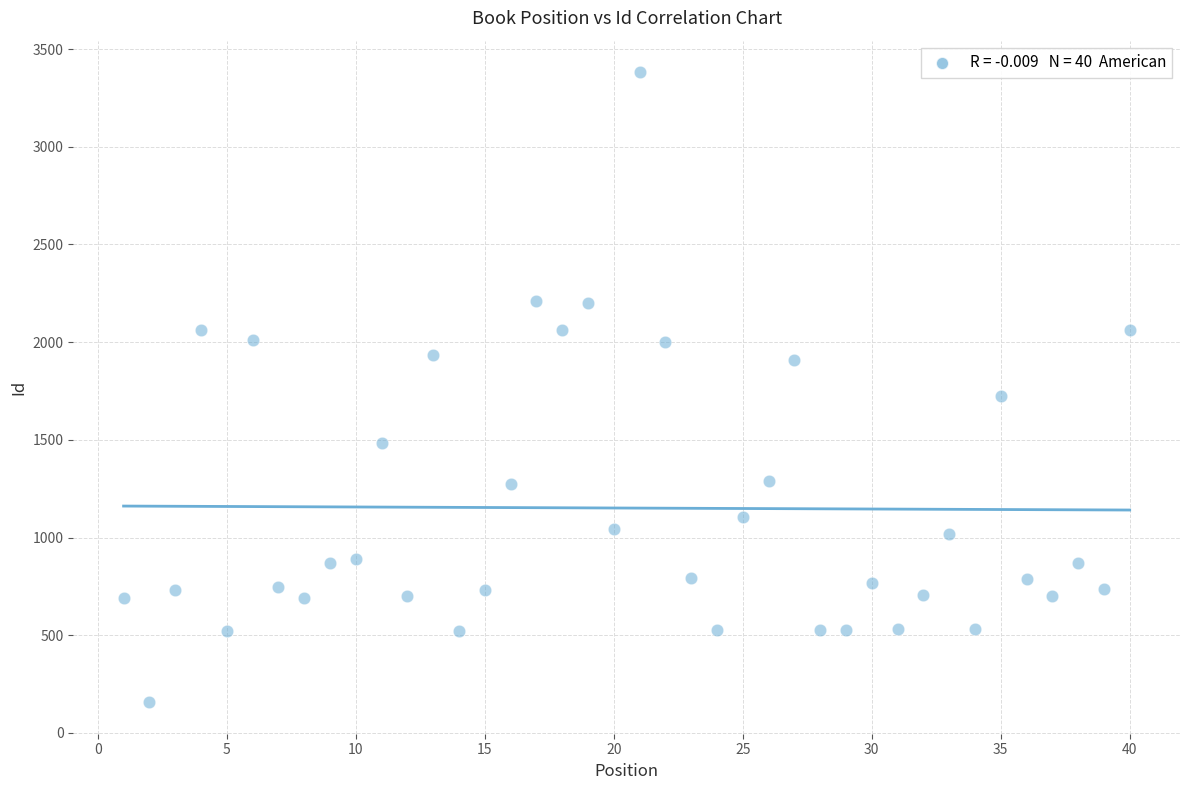

What is the range of X values (max minus min)?

39